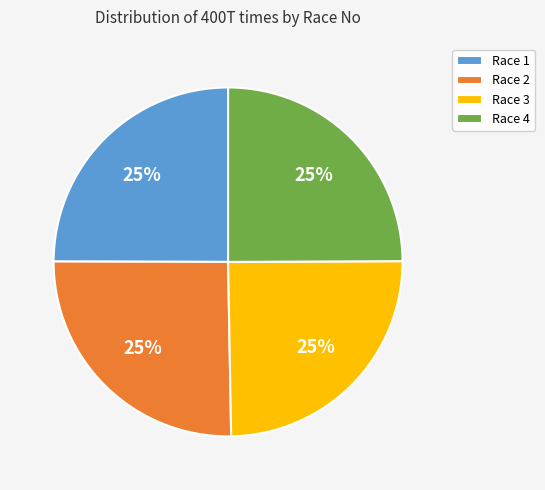

What is the ratio of the value at Race 1 to the value at Race 4?

1.0